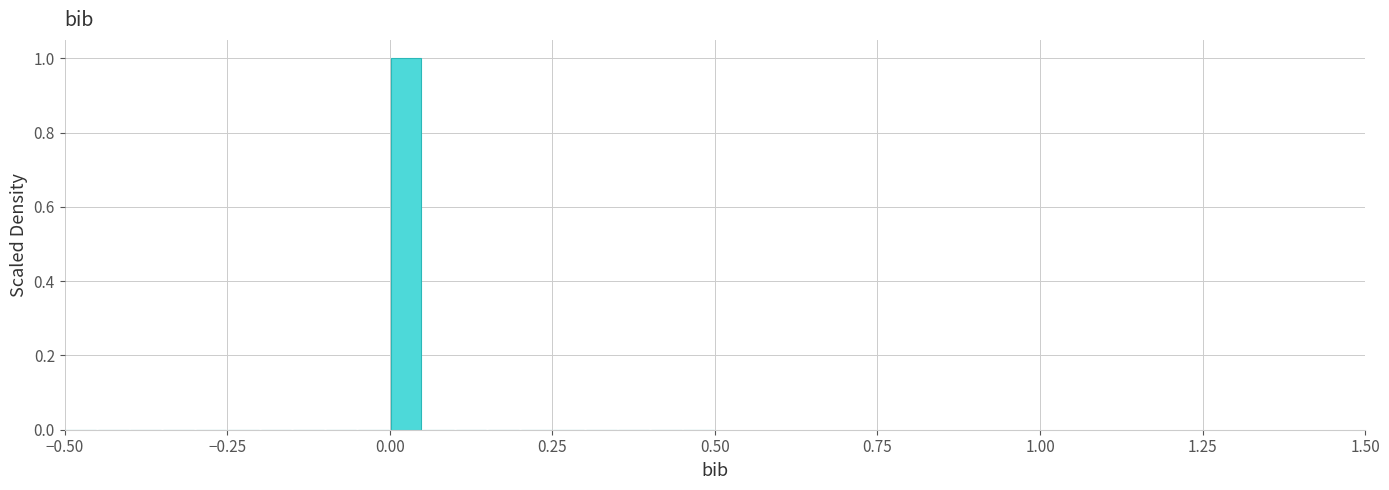

Around what value on the x-axis is the tallest bar? Give the approximate position of its centre, as read against the axis.

0.05